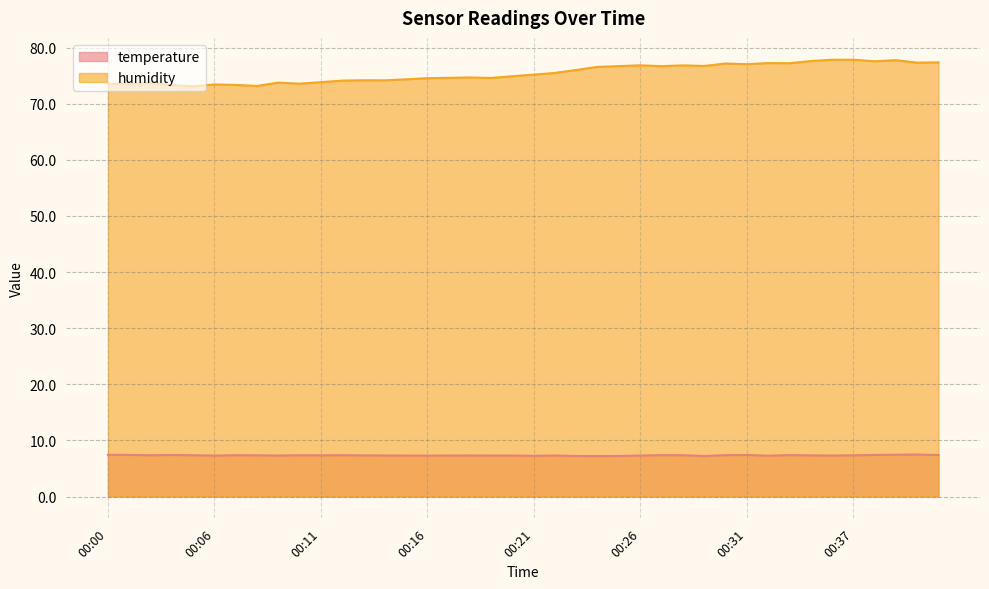

What is the spread (max minus min) of values at 00:14?

66.9